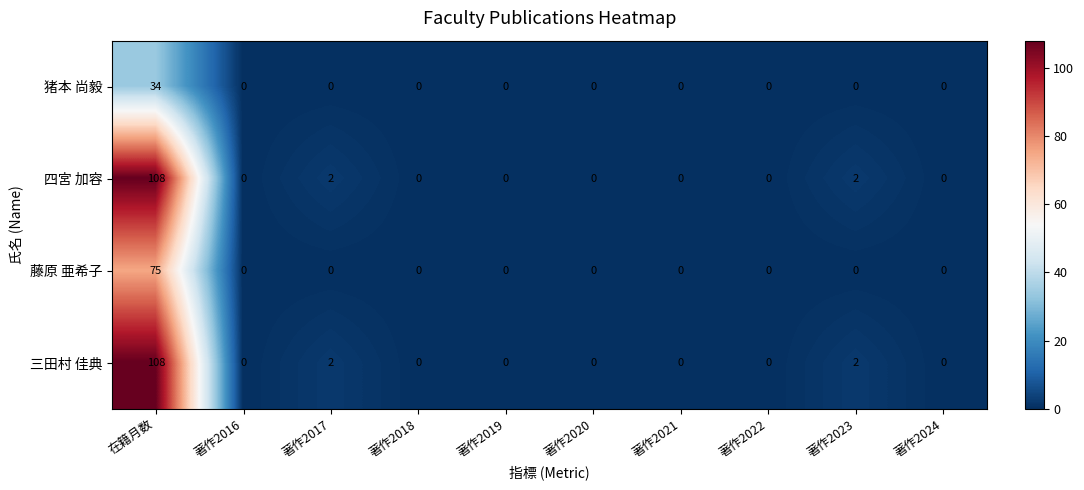

True or false: 四宮 加容 has a value of 2 at 著作2017.

True